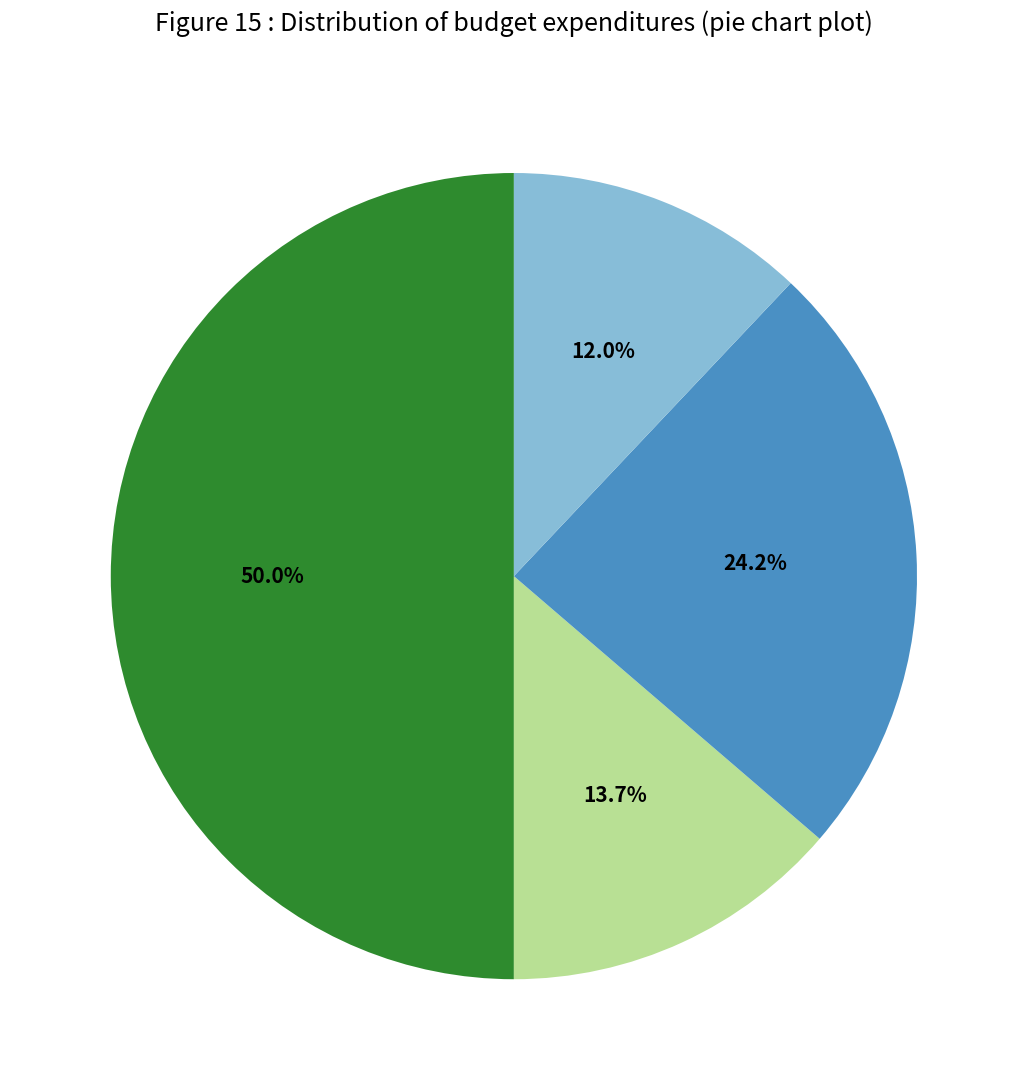

To the nearest percent, what is the average slice percentage?

25%